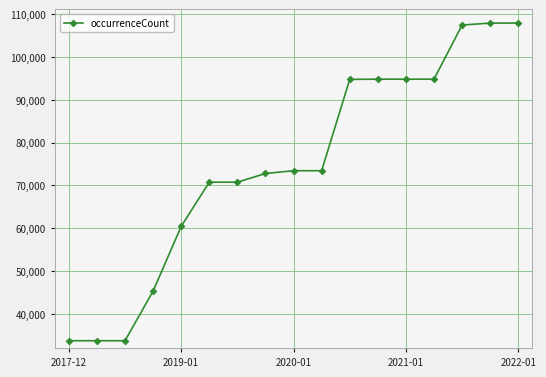

What is the greatest value displayed?

107888